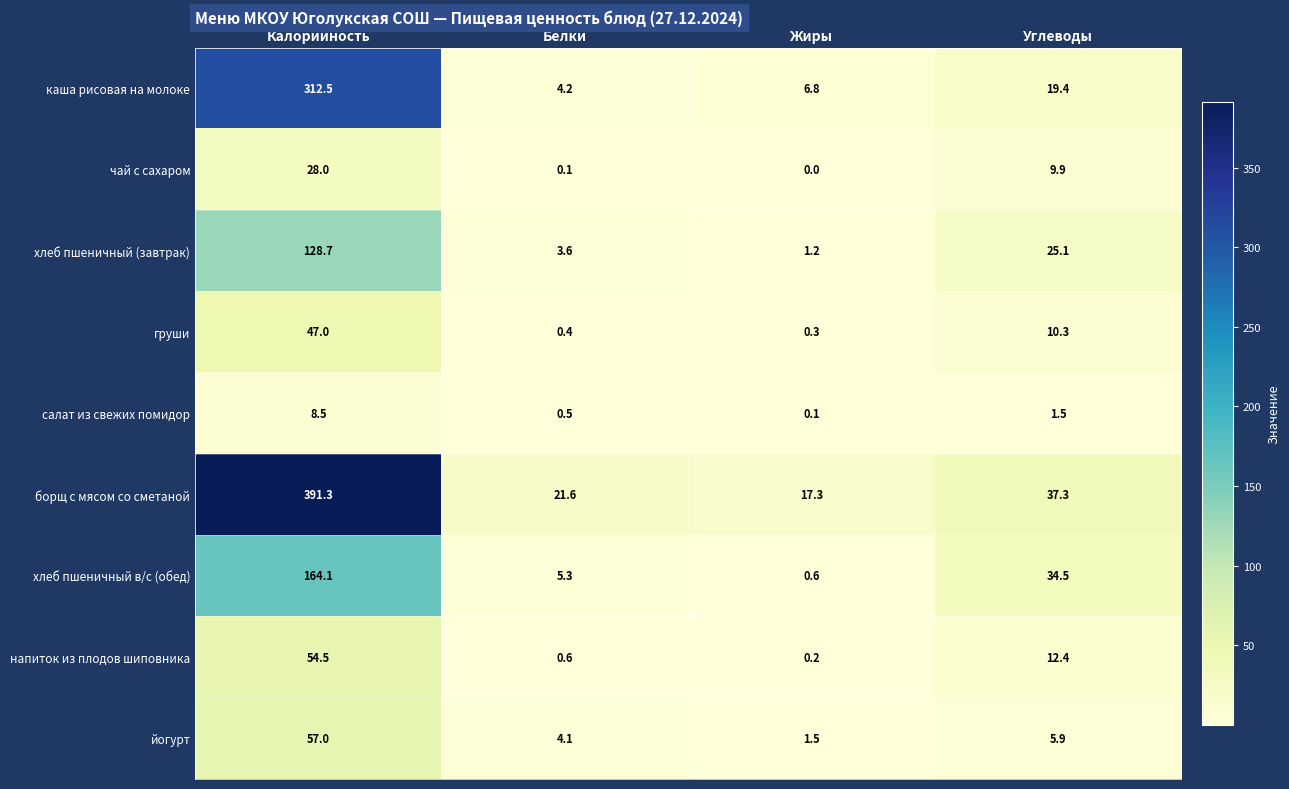

At which label does борщ с мясом со сметаной first exceed 37?

Калорийность